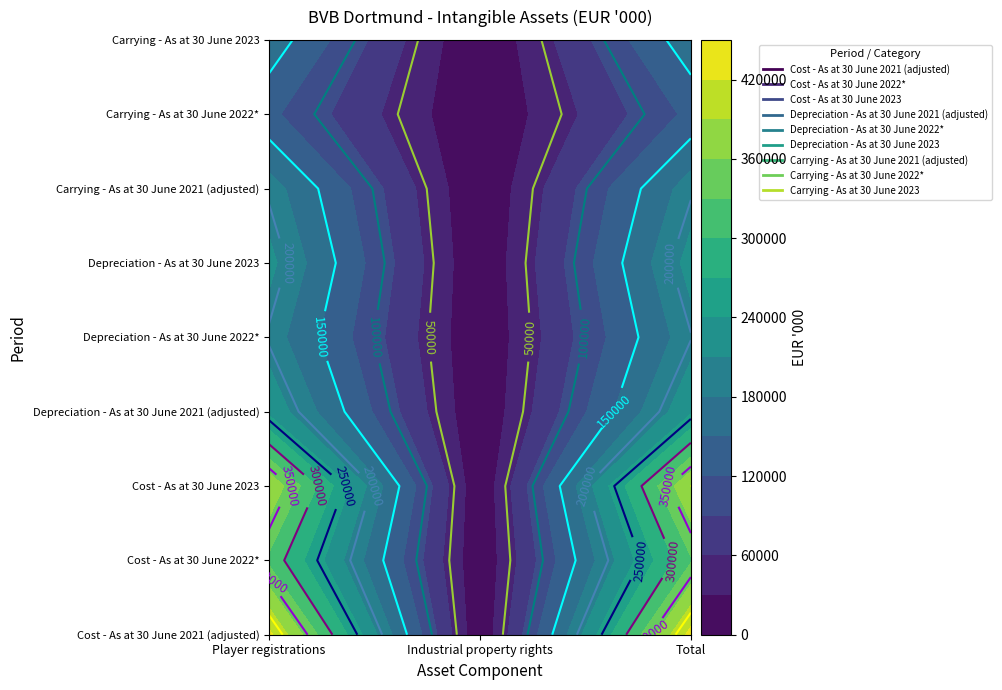

At Industrial property rights, list the series in order from smallest to largest.

Carrying - As at 30 June 2023, Carrying - As at 30 June 2022*, Carrying - As at 30 June 2021 (adjusted), Depreciation - As at 30 June 2021 (adjusted), Depreciation - As at 30 June 2022*, Depreciation - As at 30 June 2023, Cost - As at 30 June 2022*, Cost - As at 30 June 2021 (adjusted), Cost - As at 30 June 2023